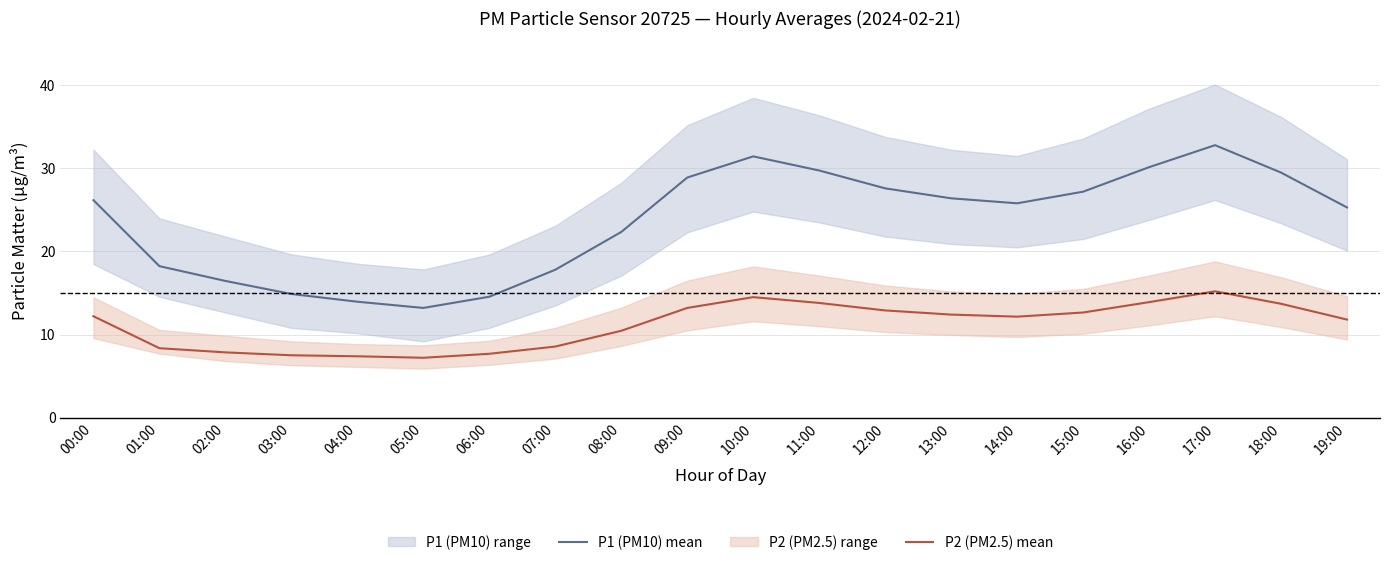

What is the smallest value displayed?

7.2